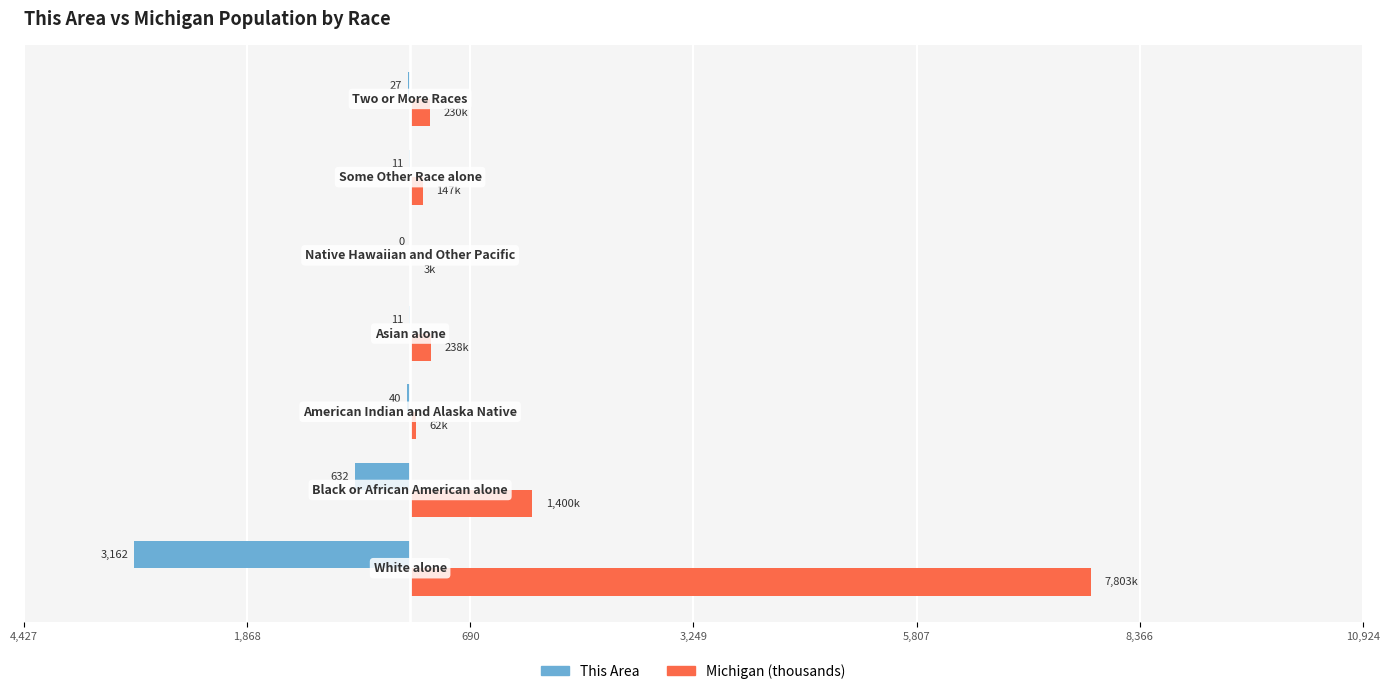

What are all the series names shown in the legend?

This Area, Michigan (thousands)